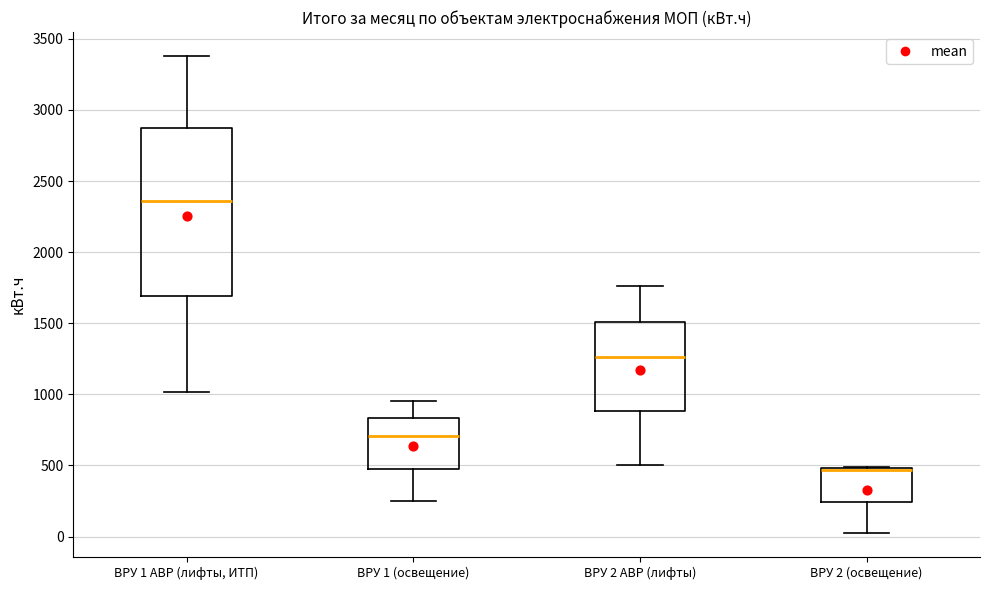

Reading left to right, transcribe this box plot: for each box, give where its median line is, the range the box spans, and where its two whiskers end, as read against the y-axis. The values are not printed on the chart, so give them approximately, as read against the axis.

ВРУ 1 АВР (лифты, ИТП): median 2350, box 1700 to 2850, whiskers 1000 to 3400
ВРУ 1 (освещение): median 700, box 500 to 850, whiskers 250 to 950
ВРУ 2 АВР (лифты): median 1250, box 900 to 1500, whiskers 500 to 1750
ВРУ 2 (освещение): median 450 (drawn on the box's upper edge), box 250 to 500, whiskers 0 to 500